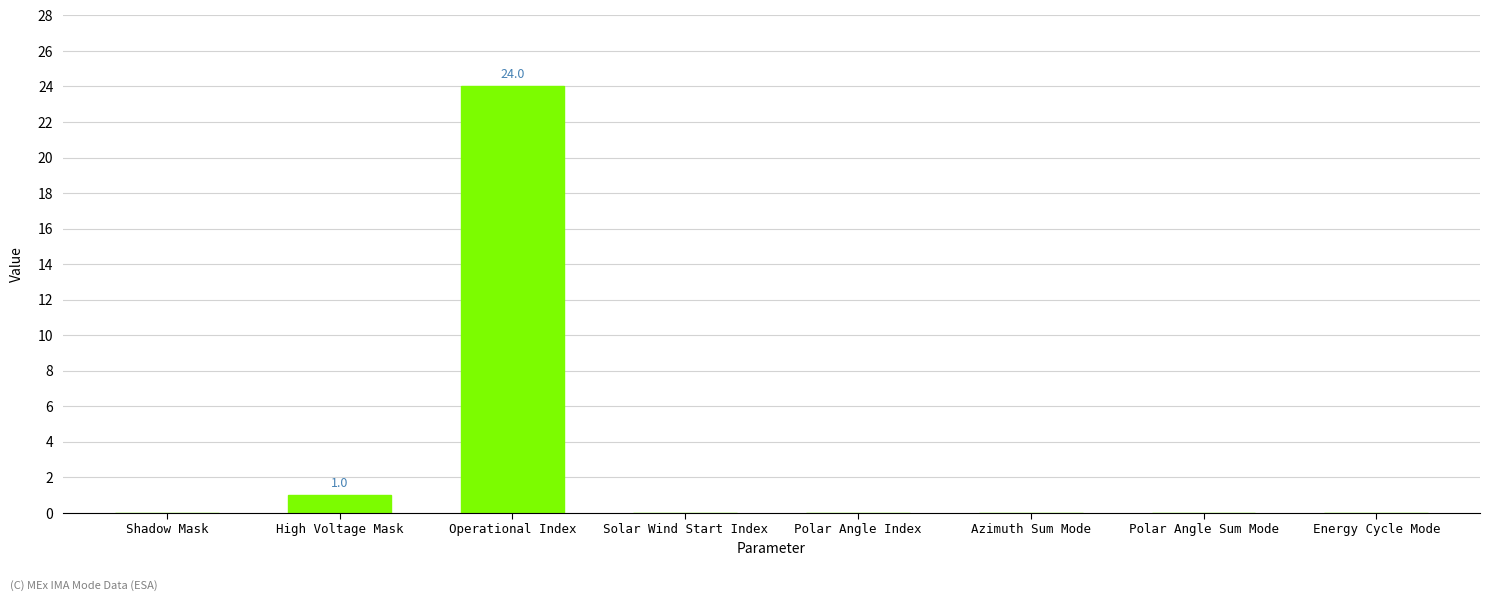

Where is the data nearest to the value 12?

High Voltage Mask